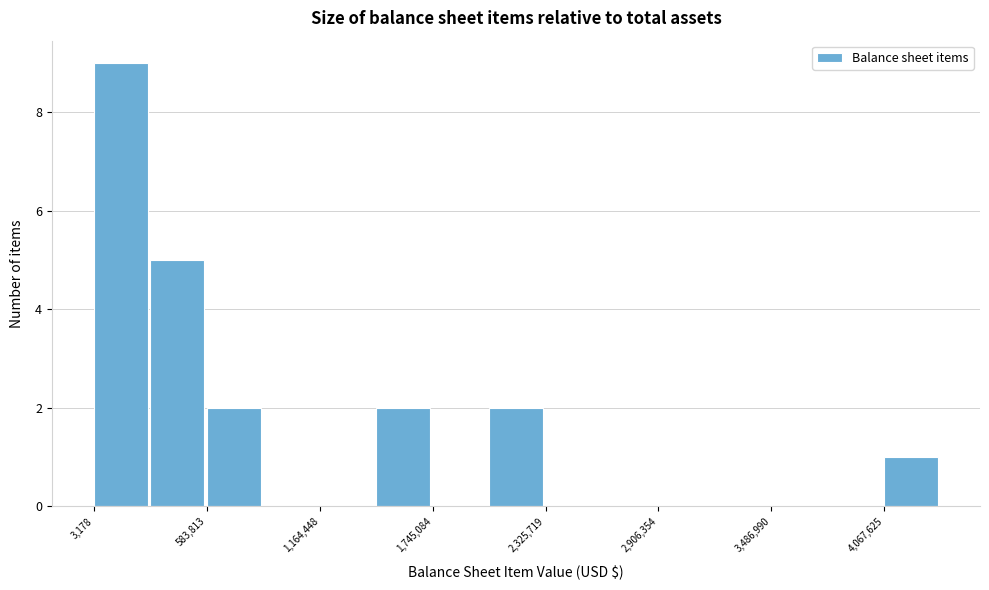

Read against the x-axis, roughly where is the centre of the tallest bar?

100000